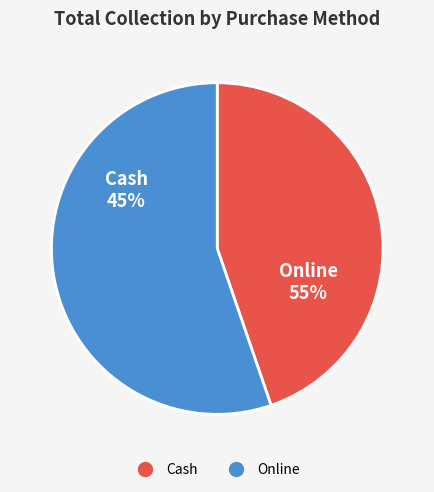

Approximately how many times larger is the value at Online compared to Cash?

1.2